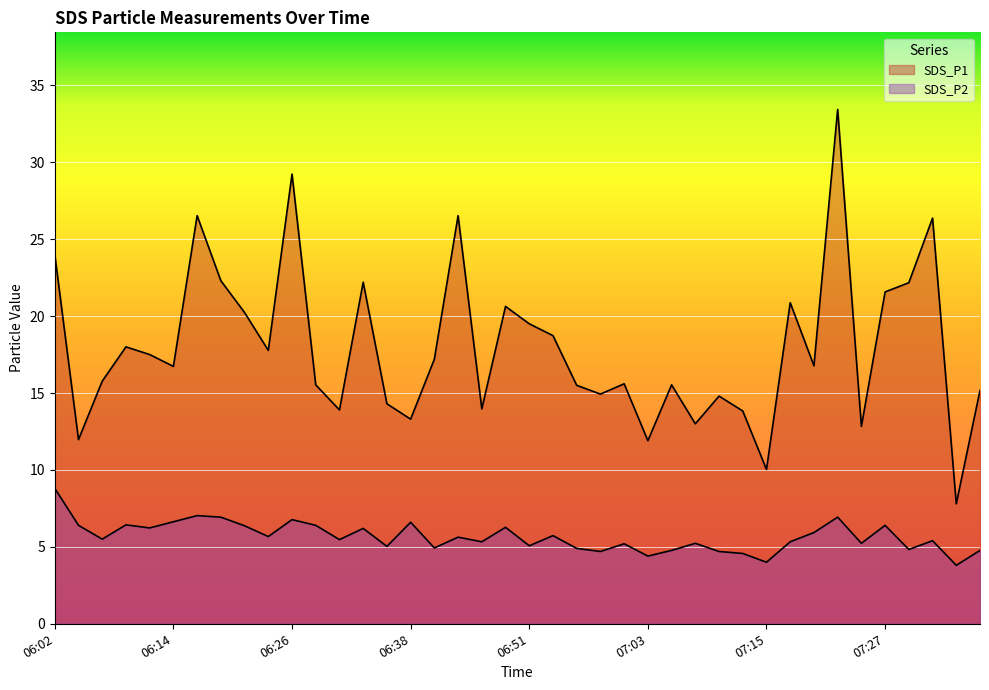

What are all the series names shown in the legend?

SDS_P1, SDS_P2